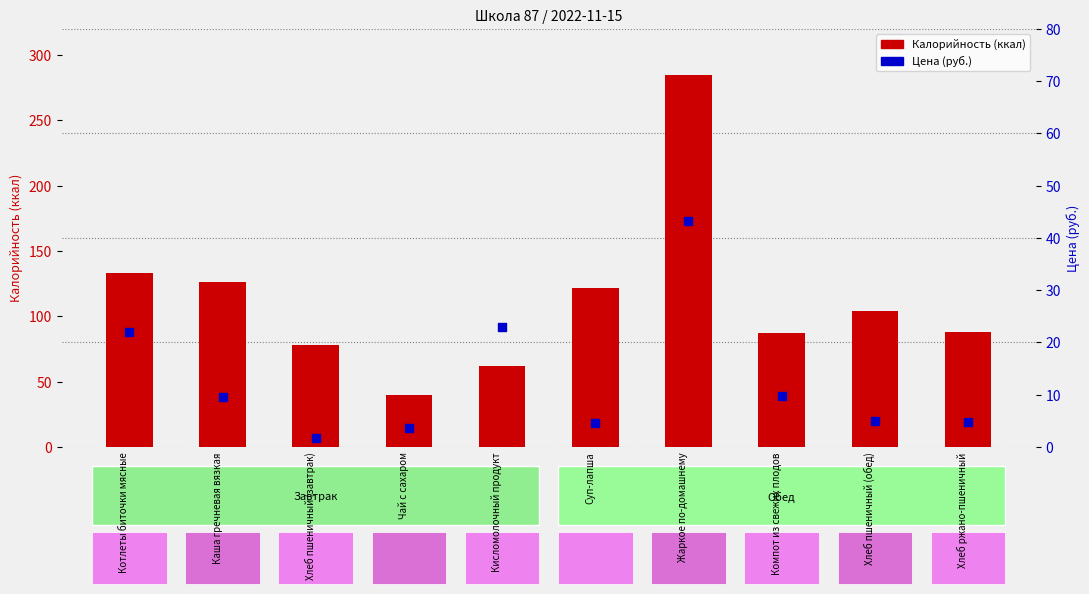

Which series contains the lowest Y value?

Цена (руб.)